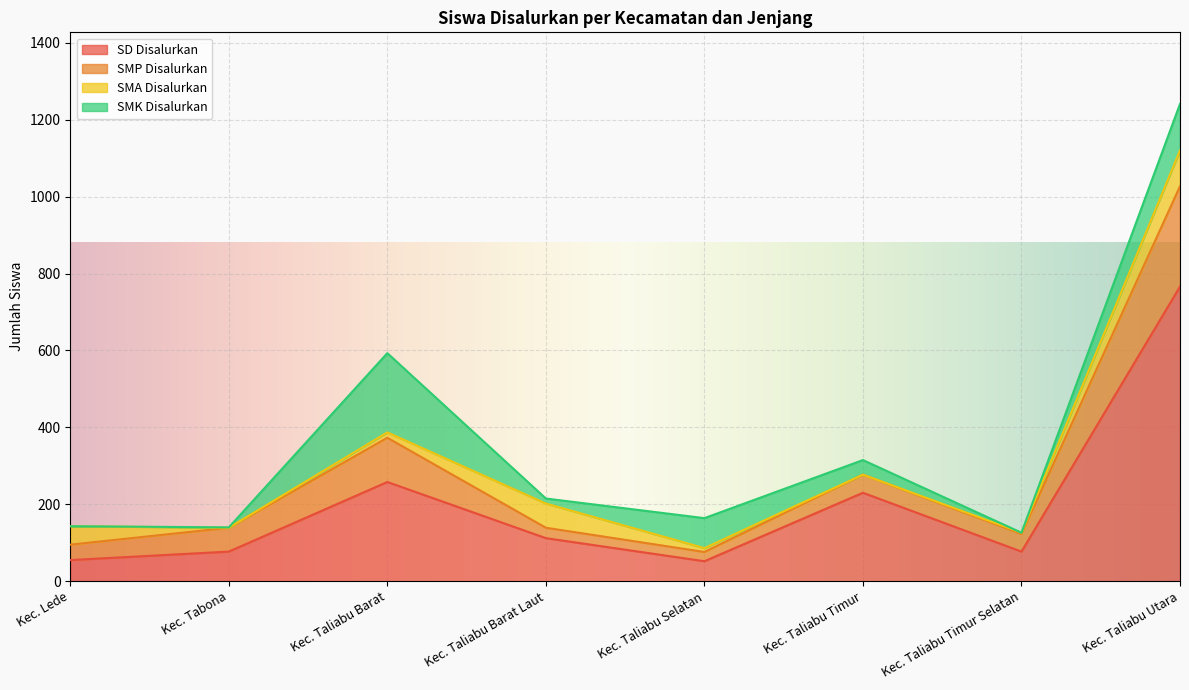

True or false: SD Disalurkan and SMK Disalurkan intersect in this chart.

True